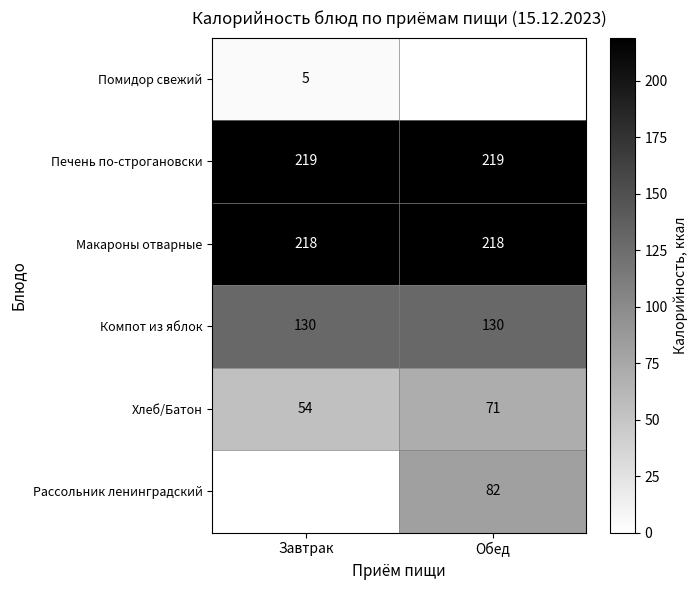

List the labels in order of Хлеб/Батон value, smallest first.

Завтрак, Обед